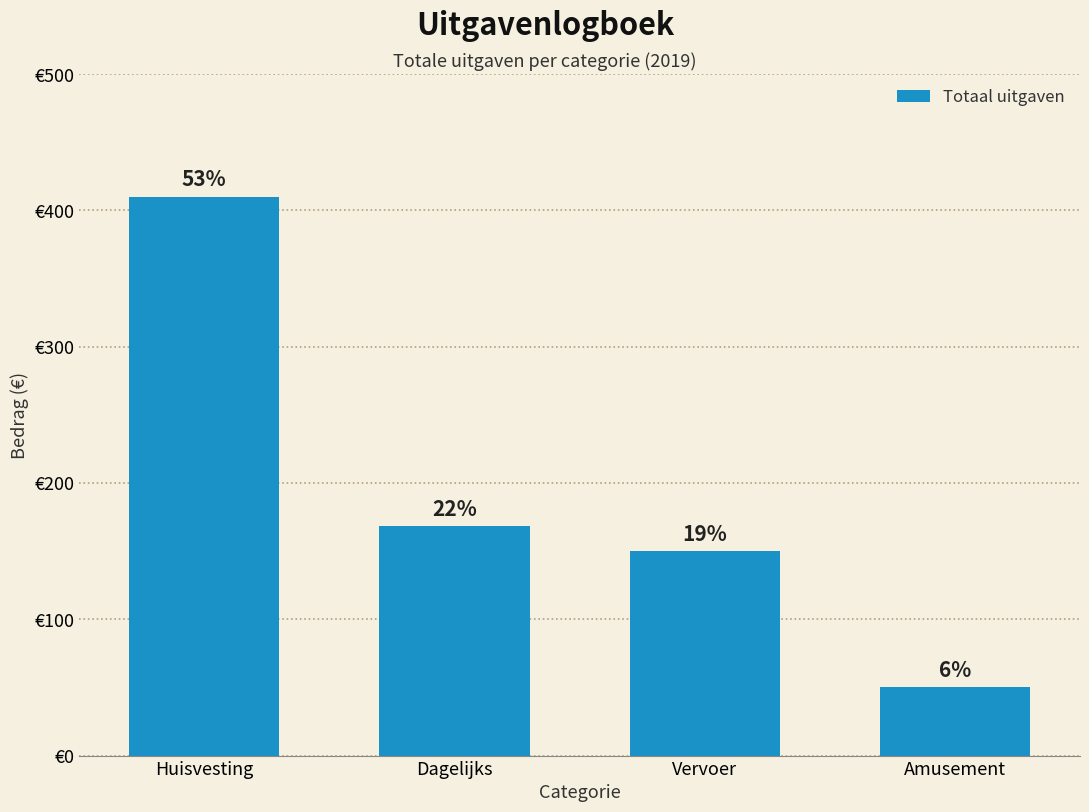

At which category does the chart reach its peak across all series?

Huisvesting